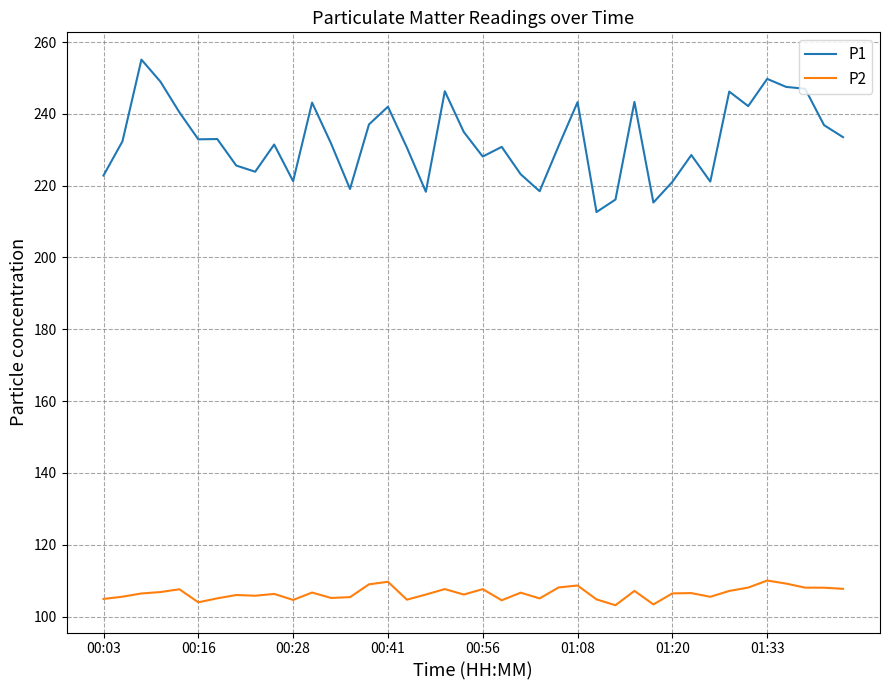

True or false: P1 and P2 cross at least once.

False